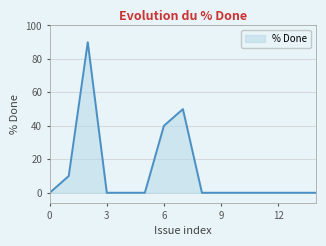

Does the chart display data point markers on the line(s)?

No